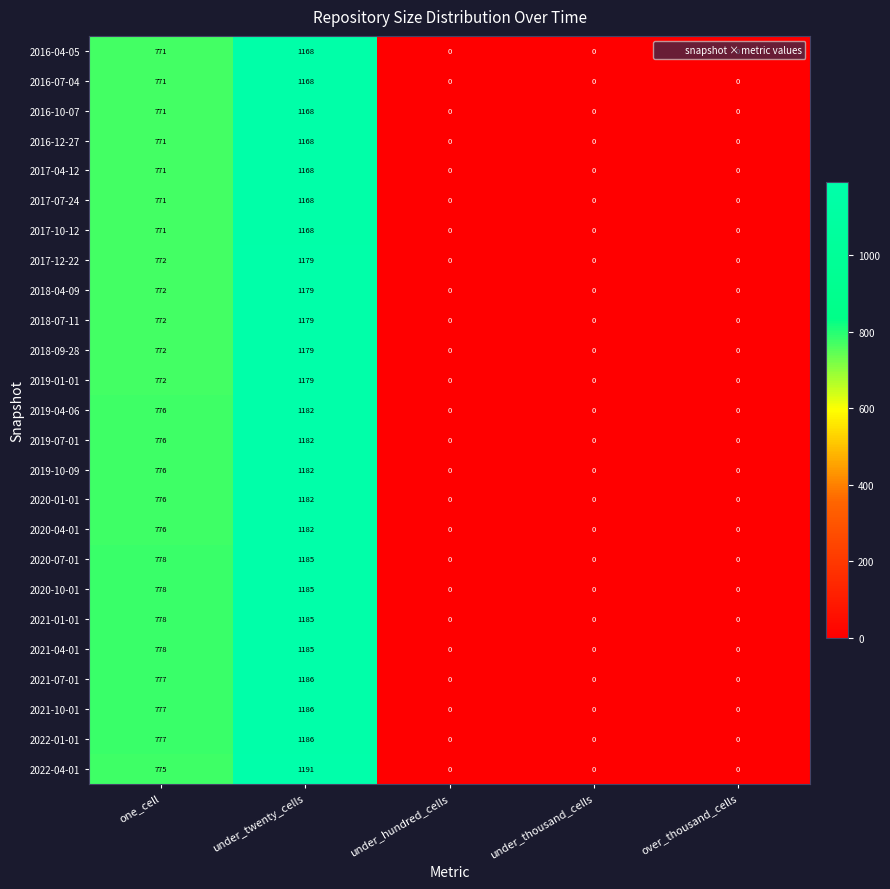

Between under_twenty_cells and over_thousand_cells, which series saw the biggest shift?

2022-04-01